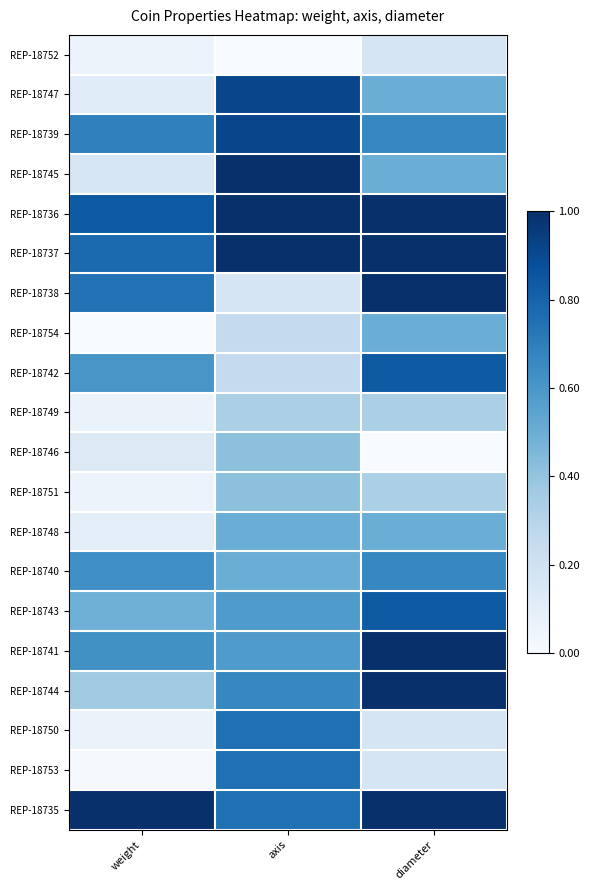

Which category has the lowest value in the REP-18754 series?

weight